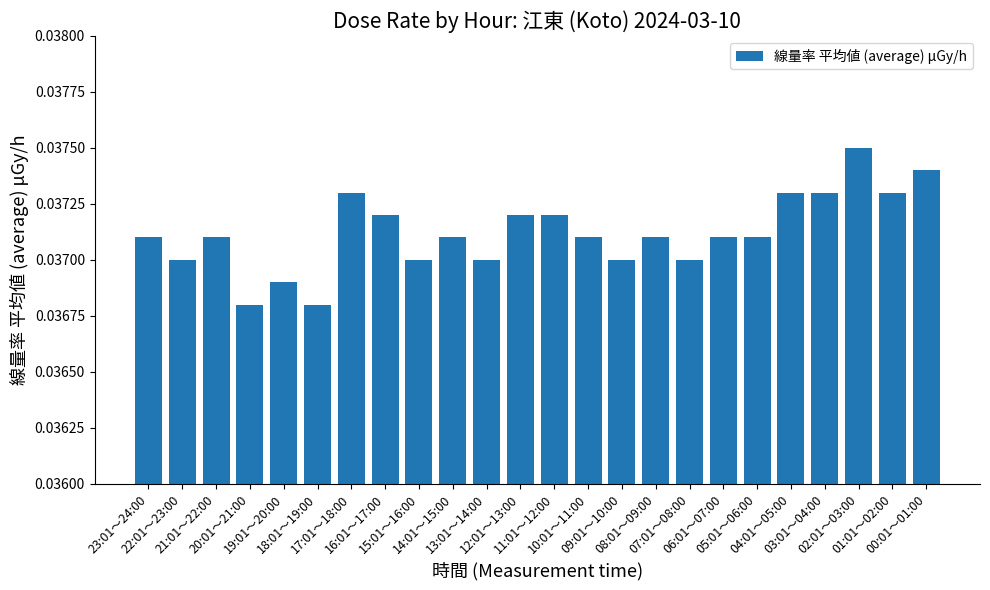

What is the sum of the values at 02:01～03:00 and 12:01～13:00?

0.1